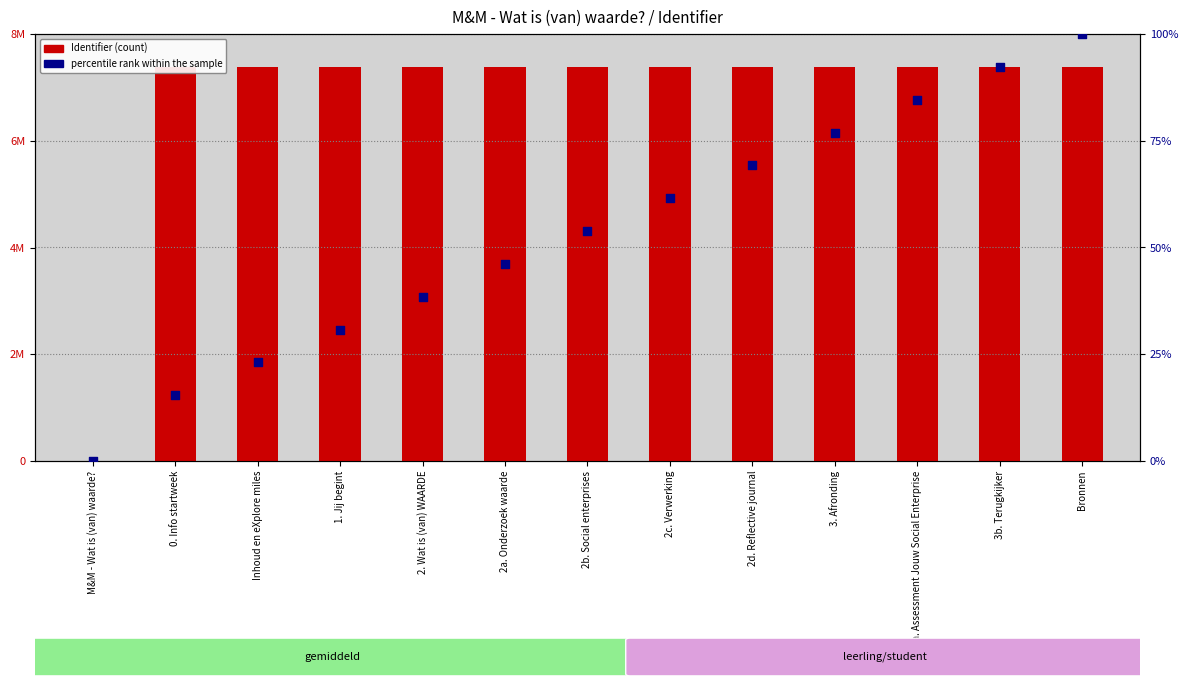

At which category is the sum across all series the highest?

Bronnen